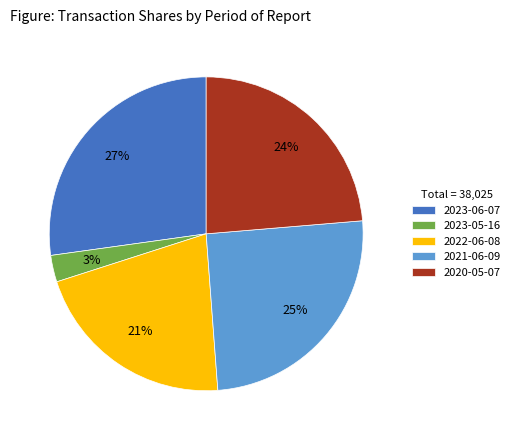

Which slice is the smallest?

2023-05-16